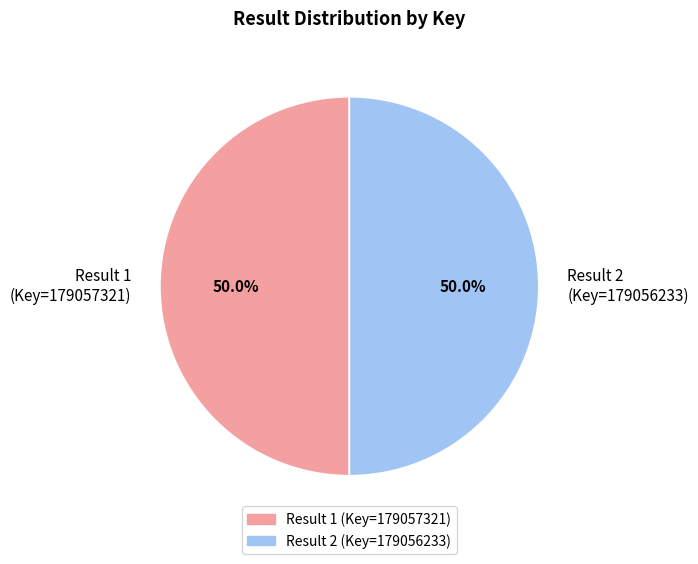

How much of the chart is everything except Result 1 (Key=179057321)?

50.0%